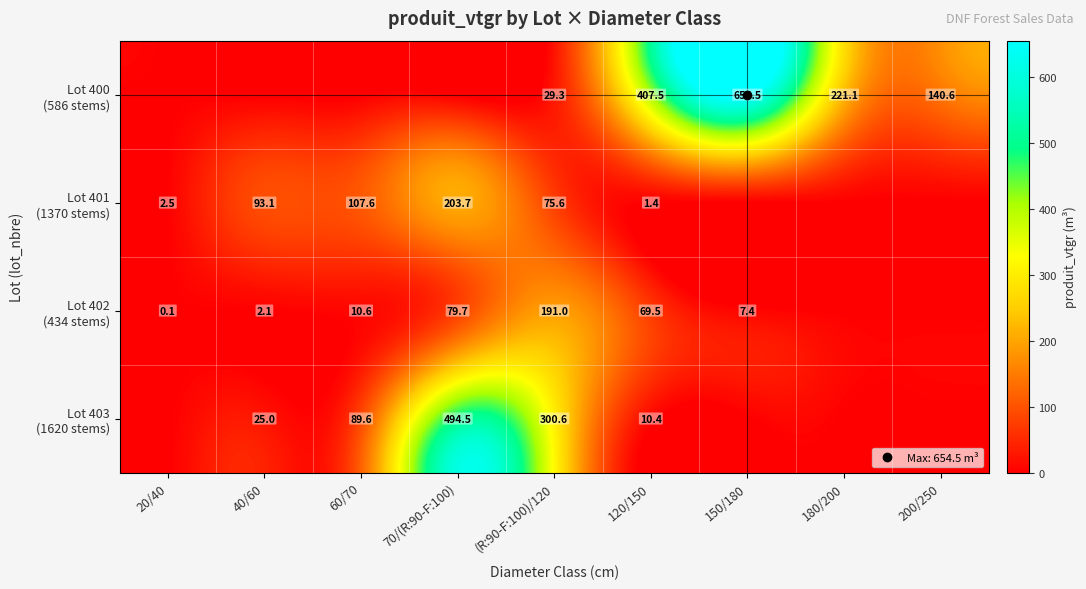

How many data points does each series have?

9